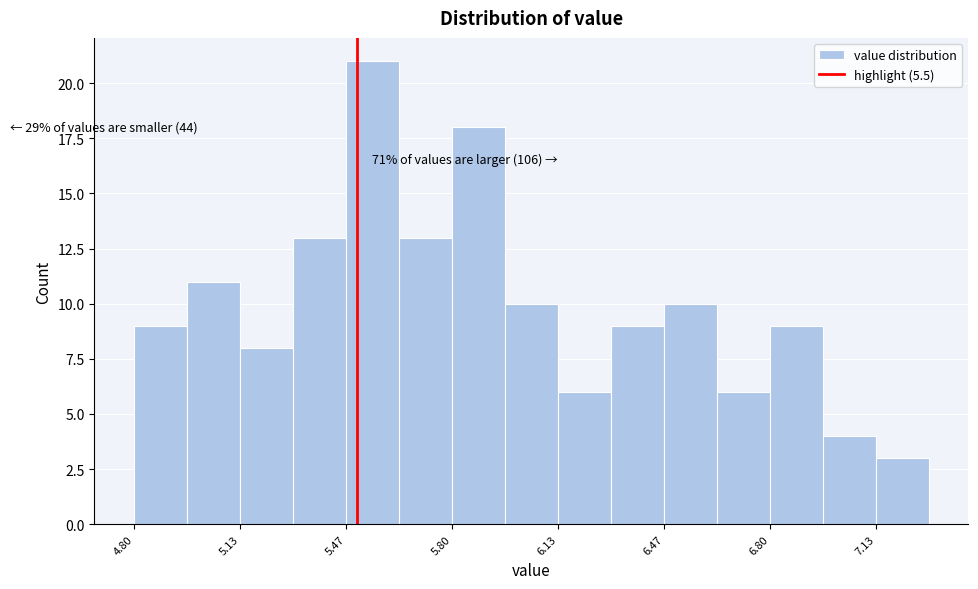

Around what value on the x-axis is the tallest bar? Give the approximate position of its centre, as read against the axis.

5.55